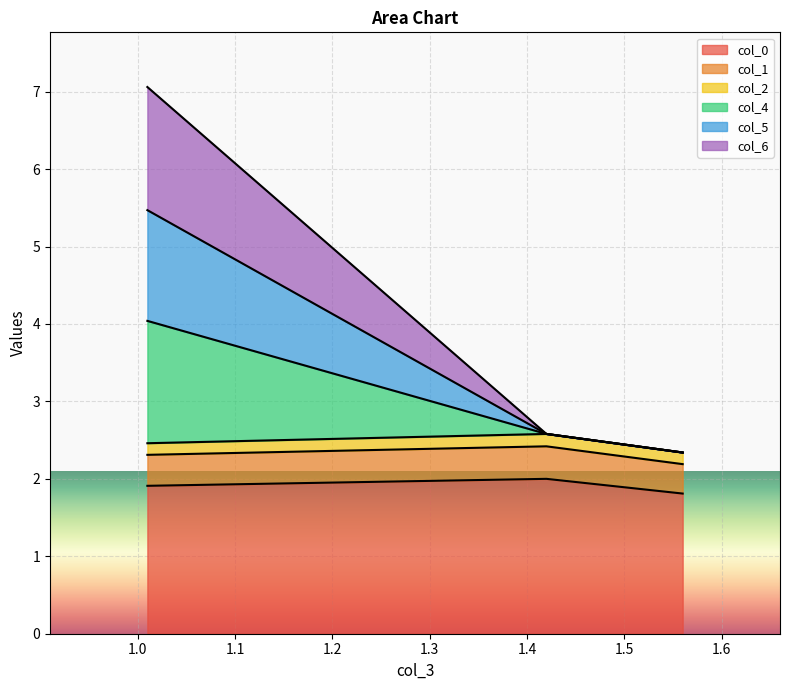

True or false: col_4 has a value of 4.2 at 1.56.

False